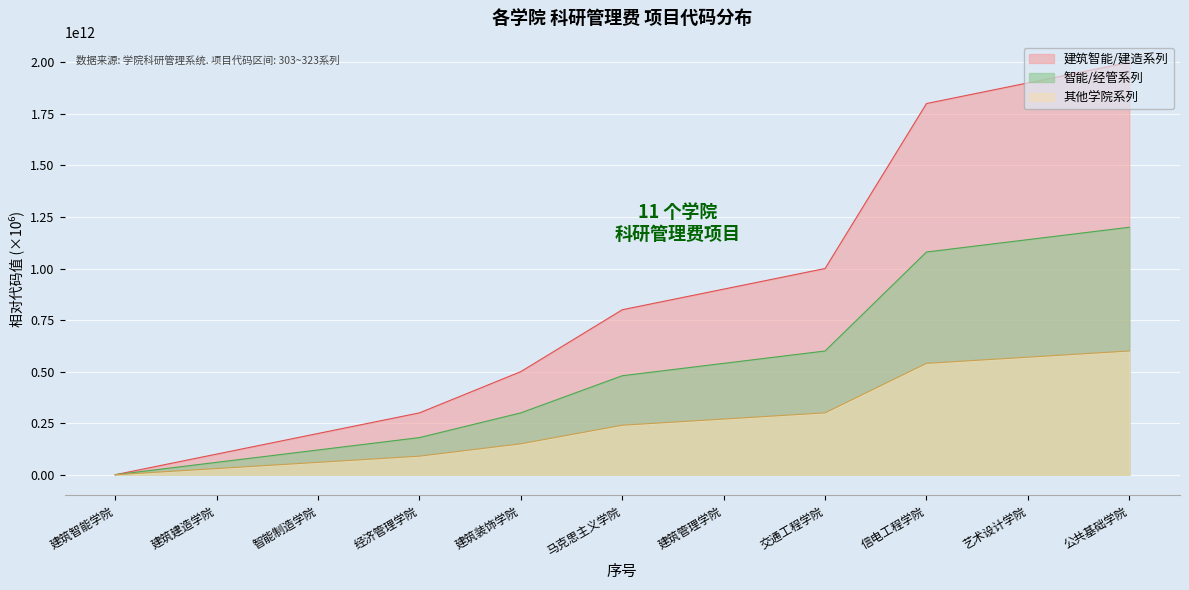

Reading left to right, transcribe all the data shown in this chart.

0	100000000000	200000000000	300000000000	500000000000	800000000000	900000000000	1000000000000	1800000000000	1900000000000	2000000000000